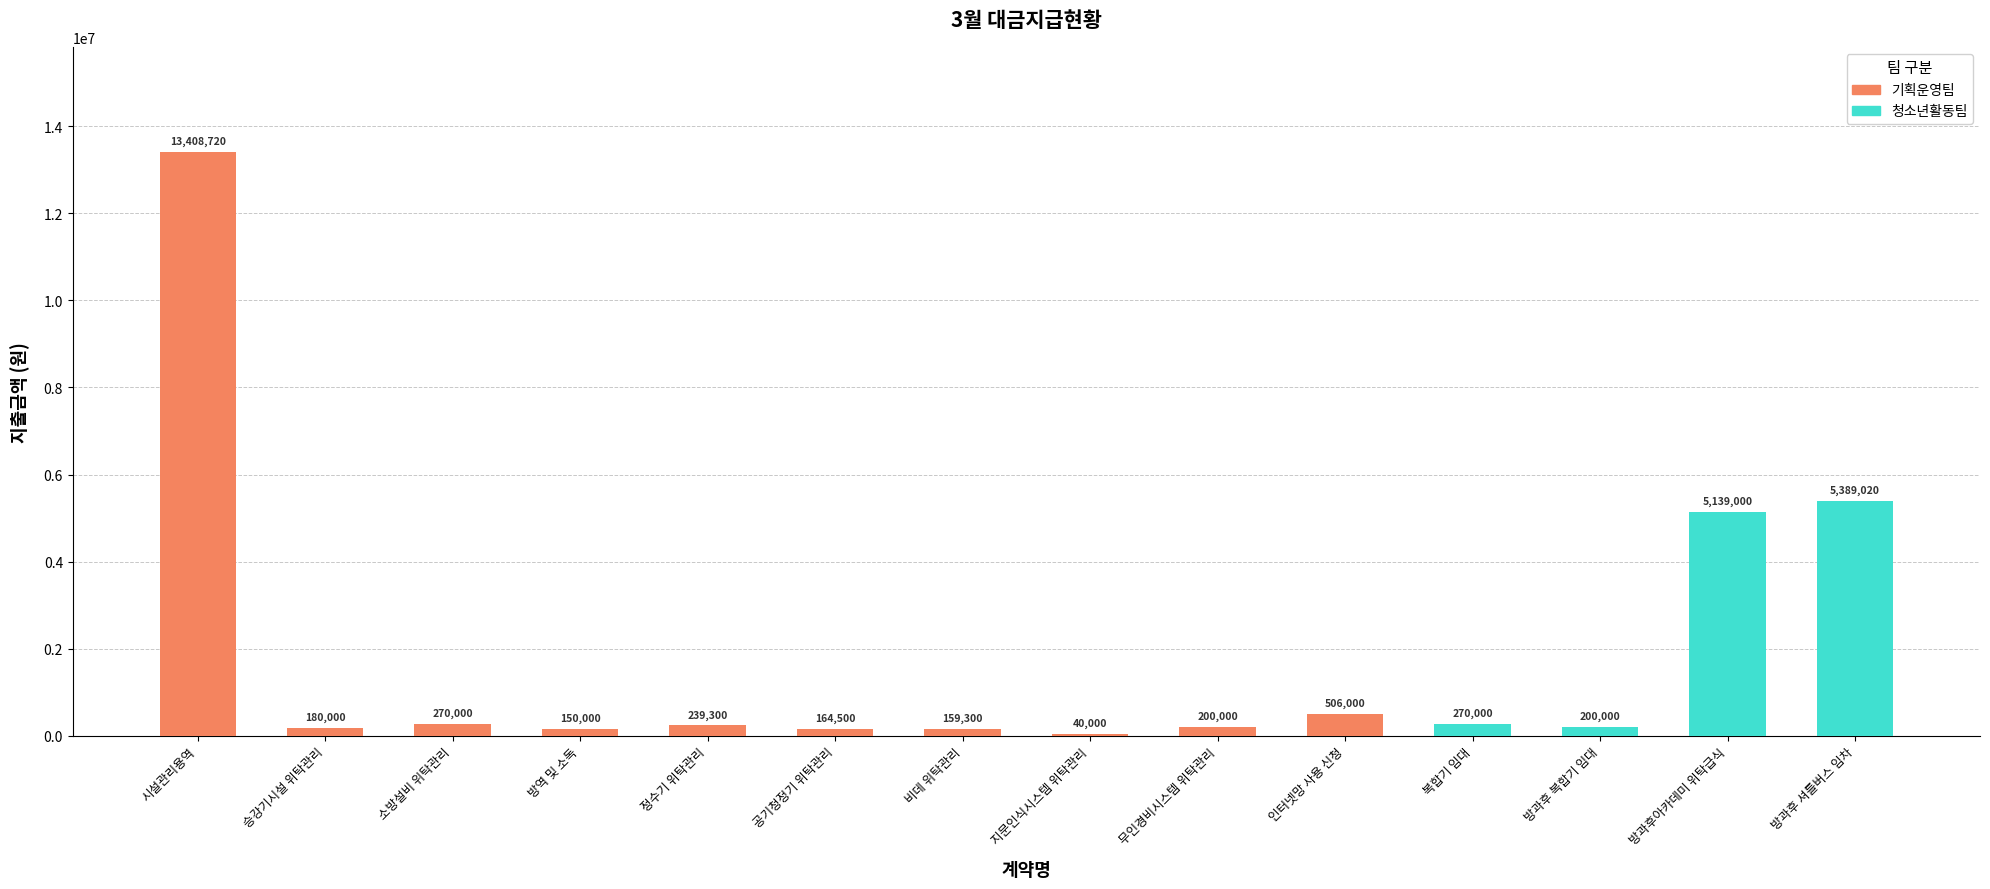

Where is the data nearest to the value 6724360?

방과후 셔틀버스 임차